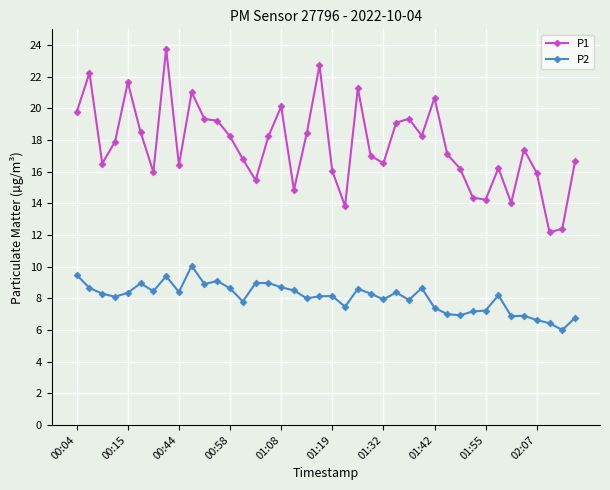

What is the difference between the maximum and second lowest values in the P2 series?

3.6